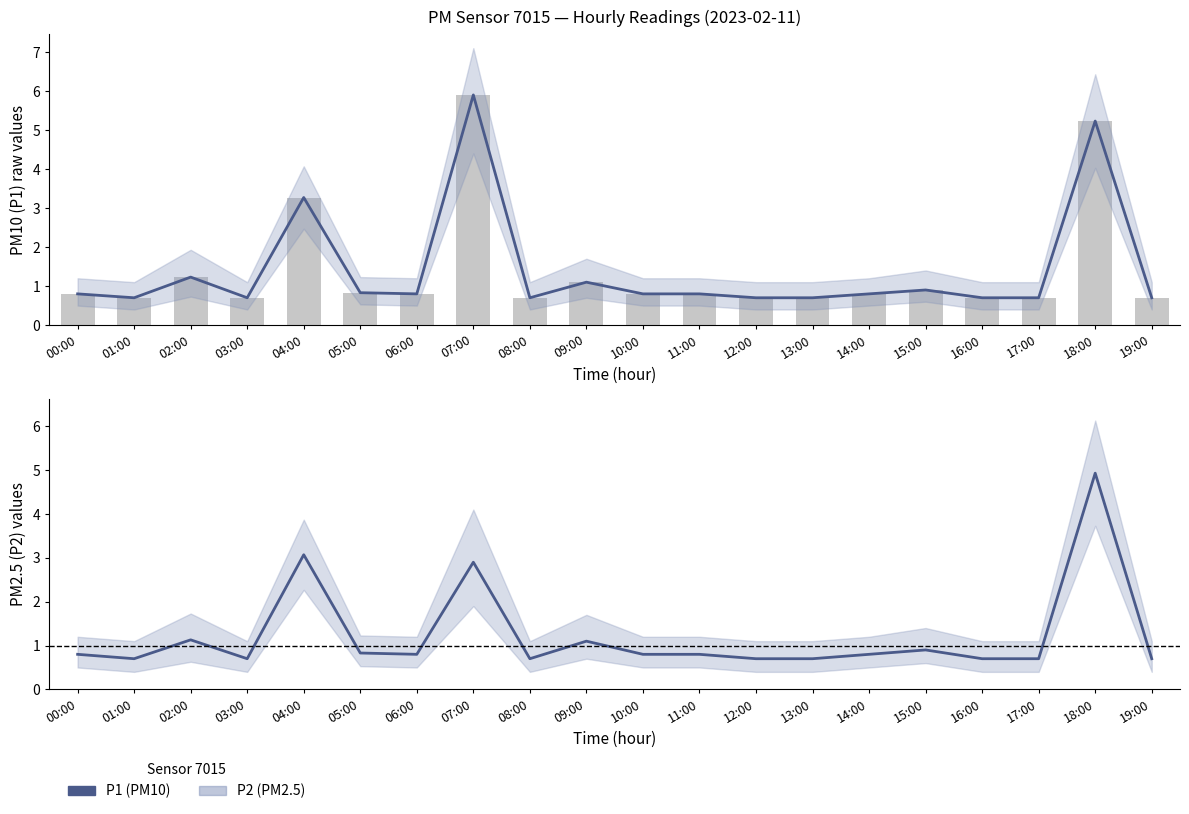

What is the label of the 4th bar from the right?

16:00